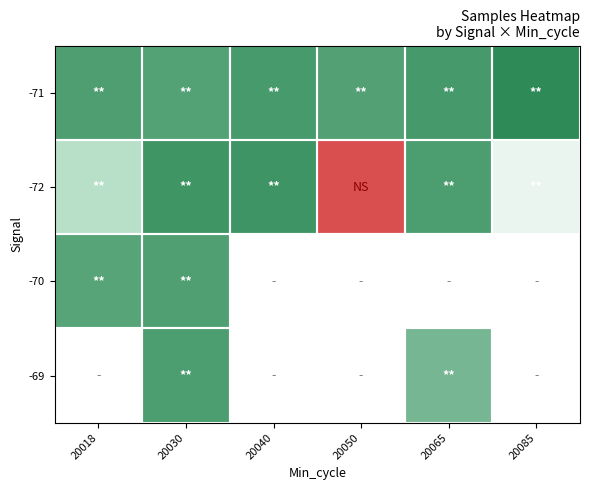

How many series are shown in this chart?

4